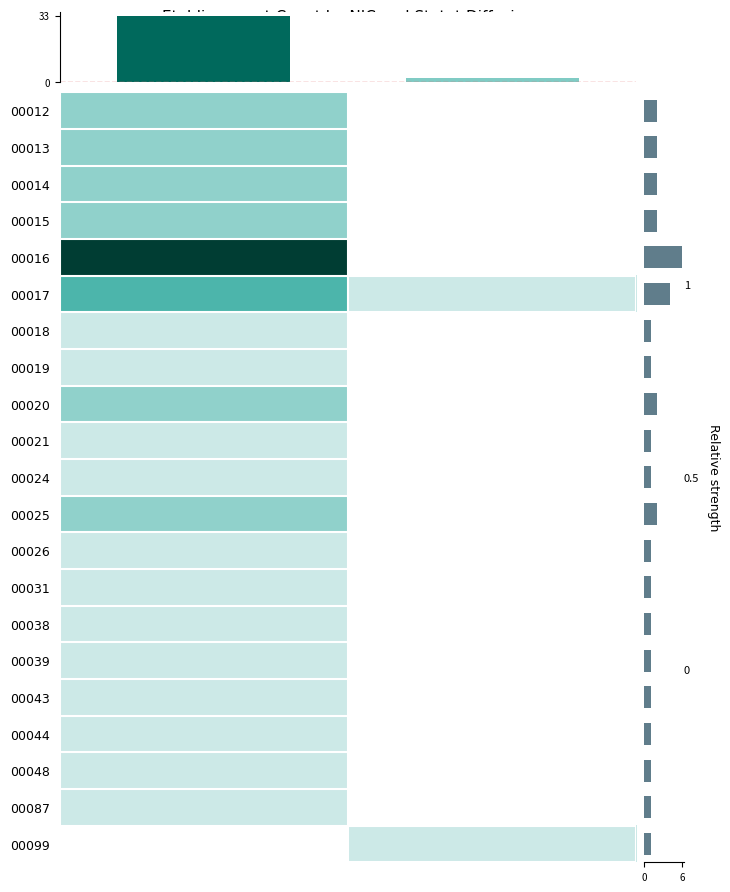

Rank the series by their maximum value, from highest to lowest.

00016, 00017, 00012, 00013, 00014, 00015, 00020, 00025, 00018, 00019, 00021, 00024, 00026, 00031, 00038, 00039, 00043, 00044, 00048, 00087, 00099